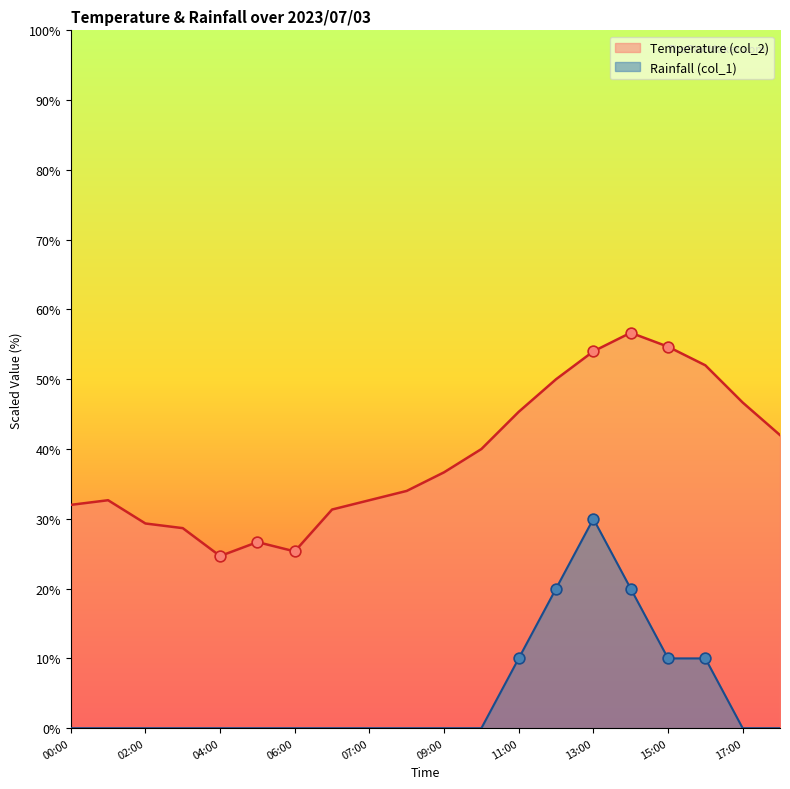

Which series contains the lowest Y value?

Rainfall (col_1)